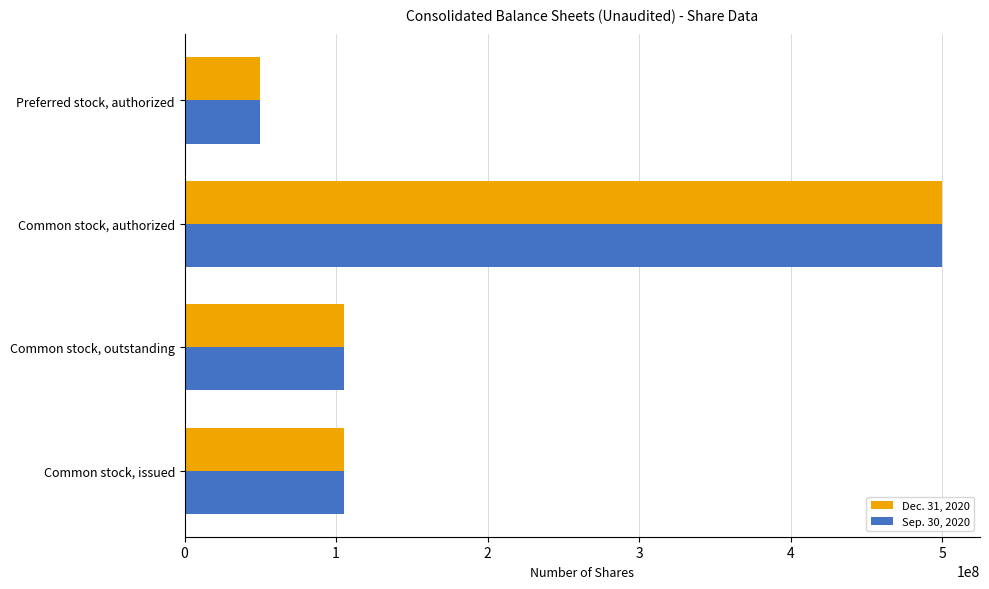

Rank the series at Common stock, outstanding from lowest to highest value.

Sep. 30, 2020, Dec. 31, 2020